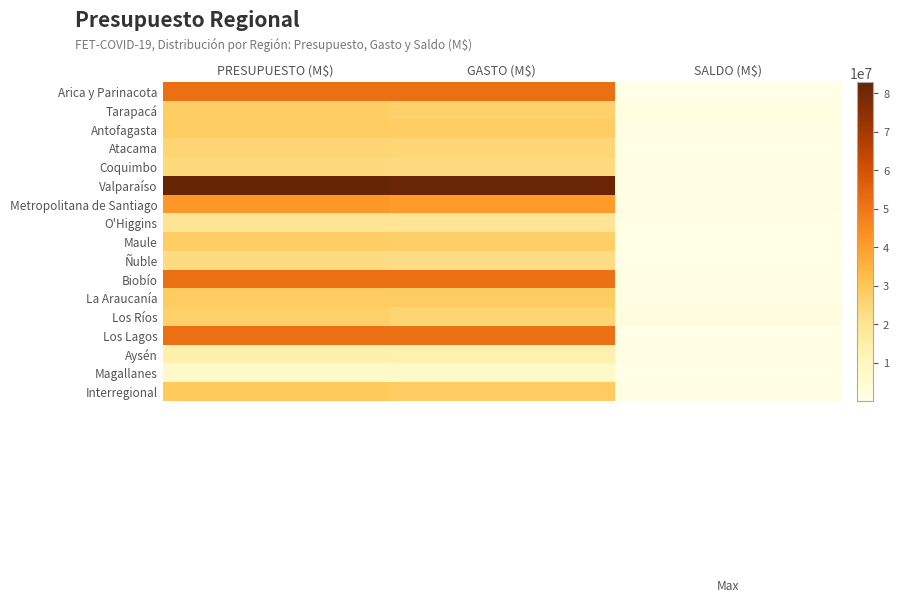

Count the number of data series in this chart.

17